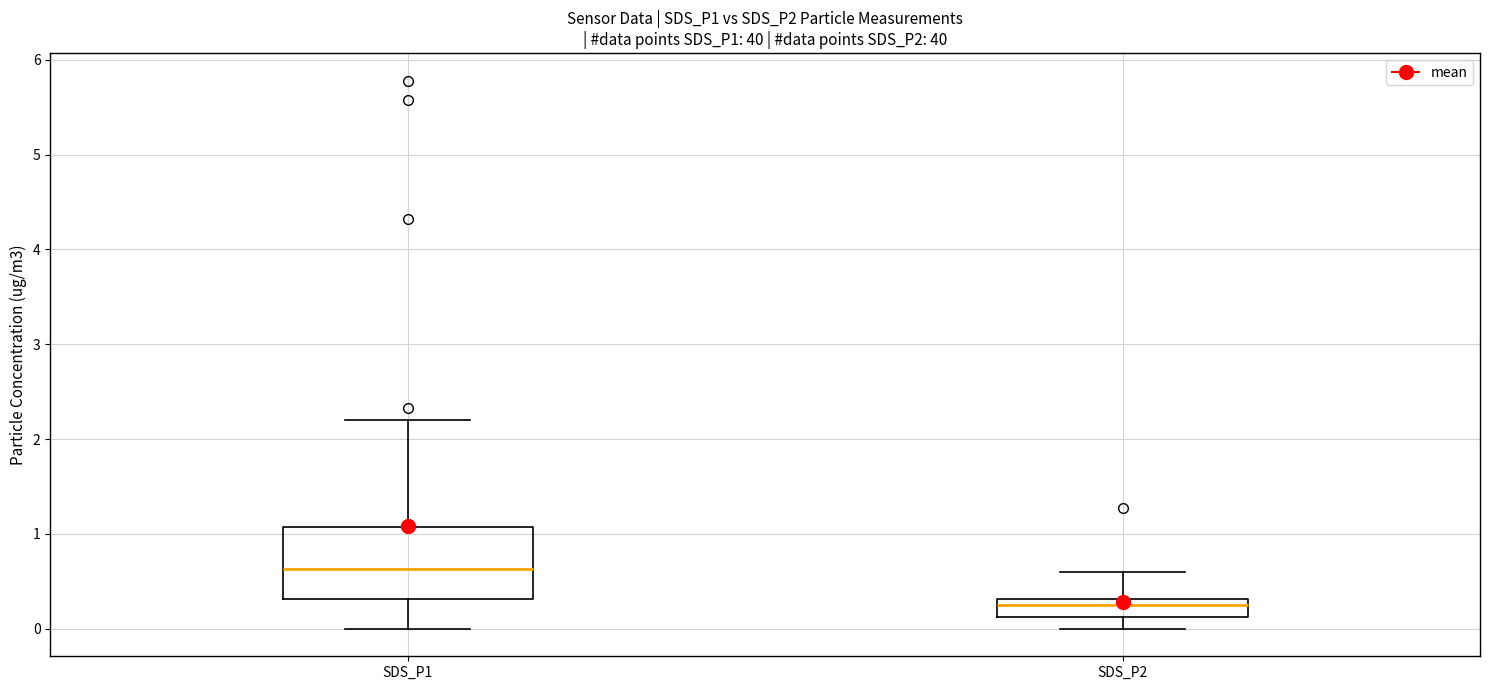

Reading left to right, read every box against the y-axis: the position of its median line, the range the box covers, and the ends of its whiskers. The values are not printed on the chart, so give them approximately, as read against the axis.

SDS_P1: median 0.6, box 0.3 to 1.1, whiskers 0.0 to 2.2
SDS_P2: median 0.3 (inside the box), box 0.1 to 0.3, whiskers 0.0 to 0.6